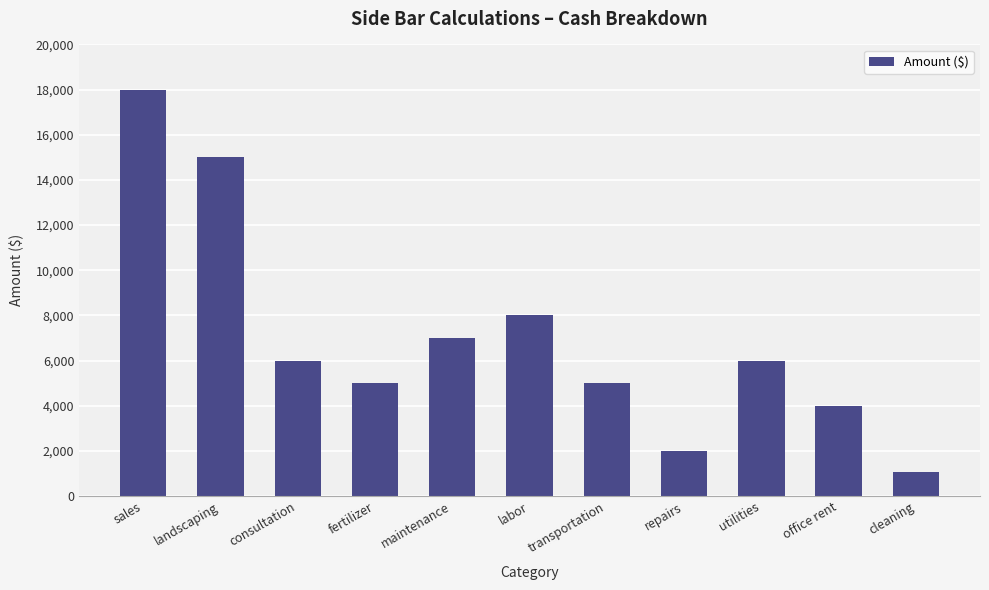

What is the difference between the second highest and minimum values?

13922